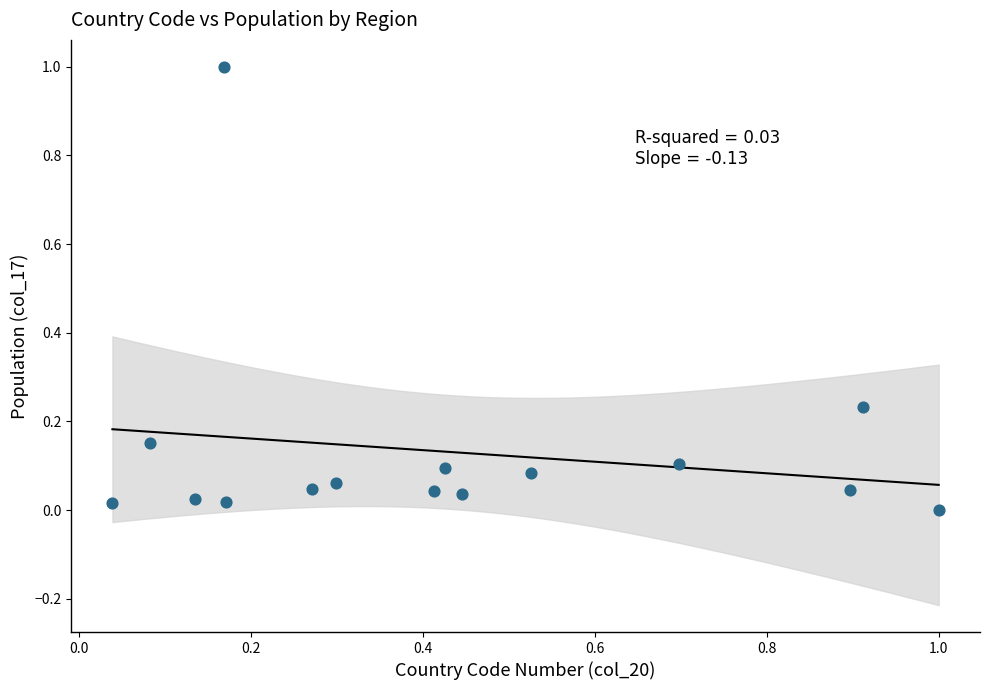

What is the range of X values (max minus min)?

1.0